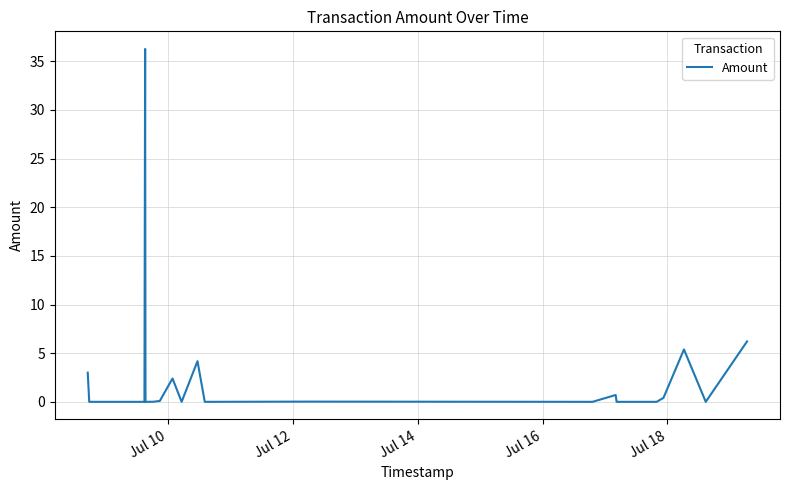

What is the maximum value shown in the chart?

36.3